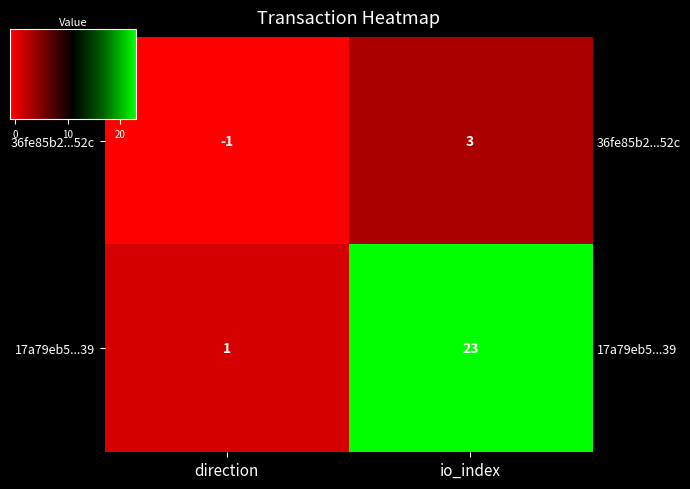

What is the difference between the maximum and minimum values in the 36fe85b2...52c series?

4